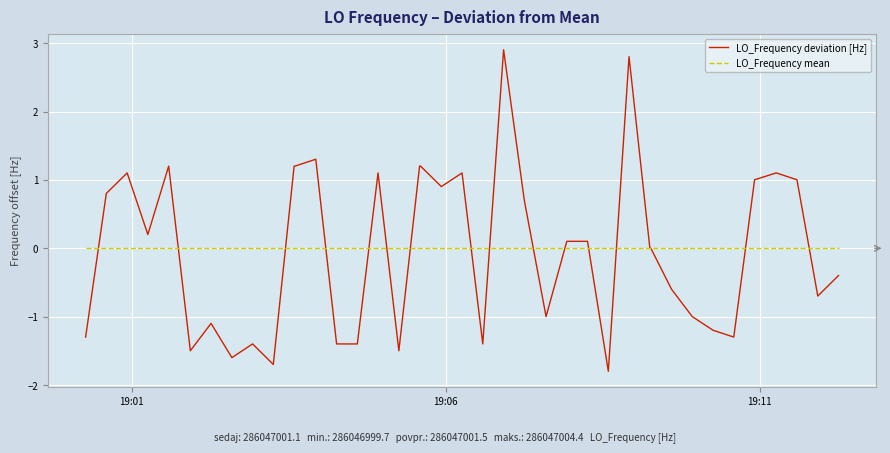

Which series has the widest spread of values?

LO_Frequency deviation [Hz]